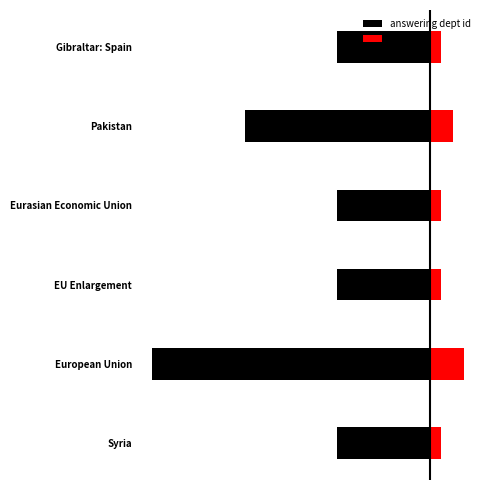

True or false: answering dept id has a value of -51 at Pakistan.

False